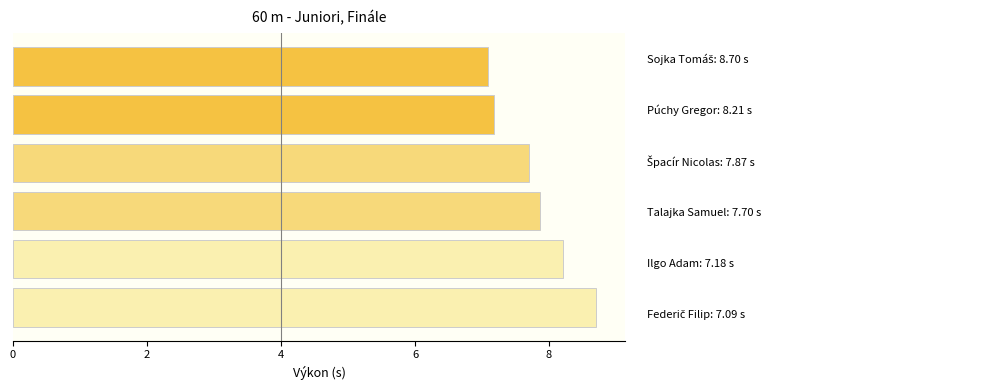

Does the chart contain any negative values?

No